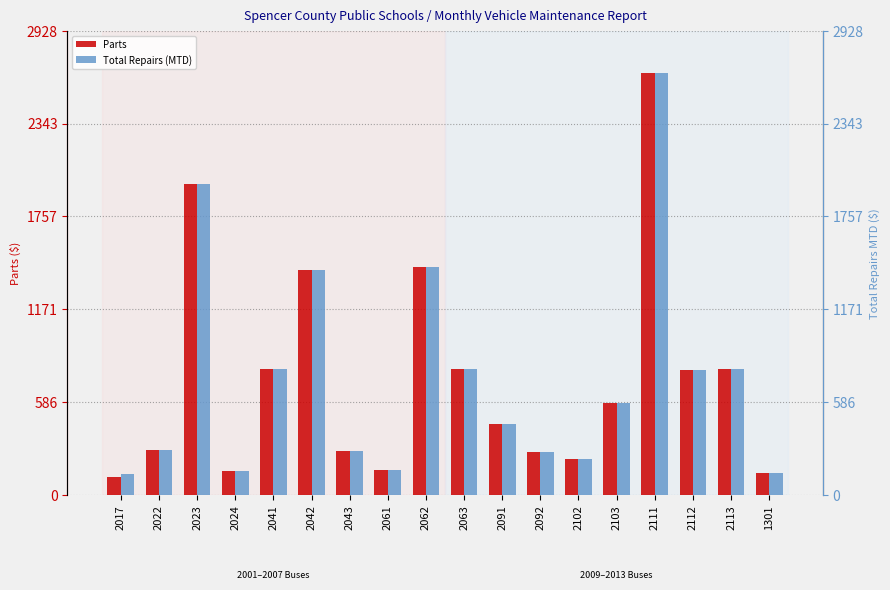

Which series has the widest spread of values?

Parts